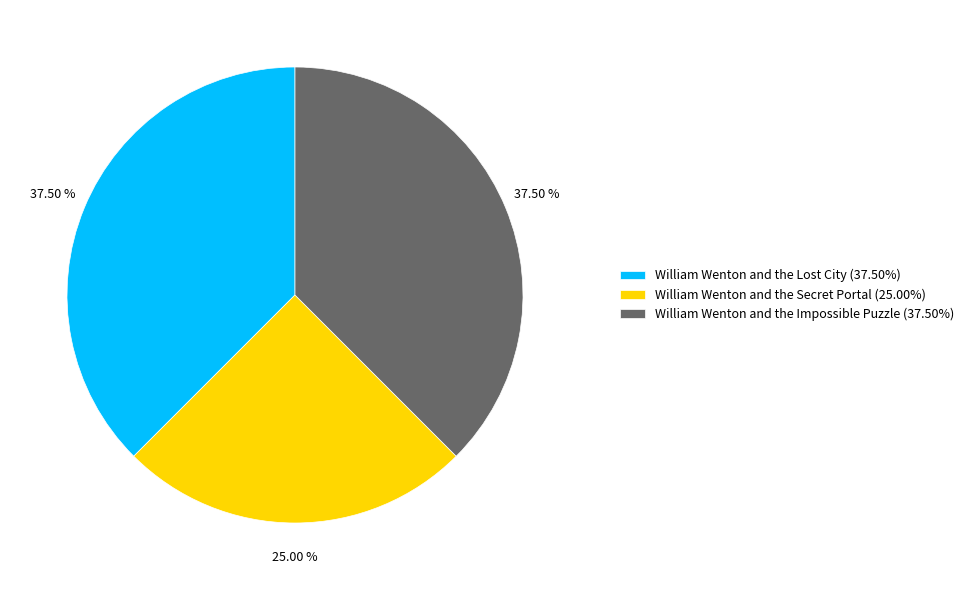

Which category has the smallest portion of the pie?

William Wenton and the Secret Portal